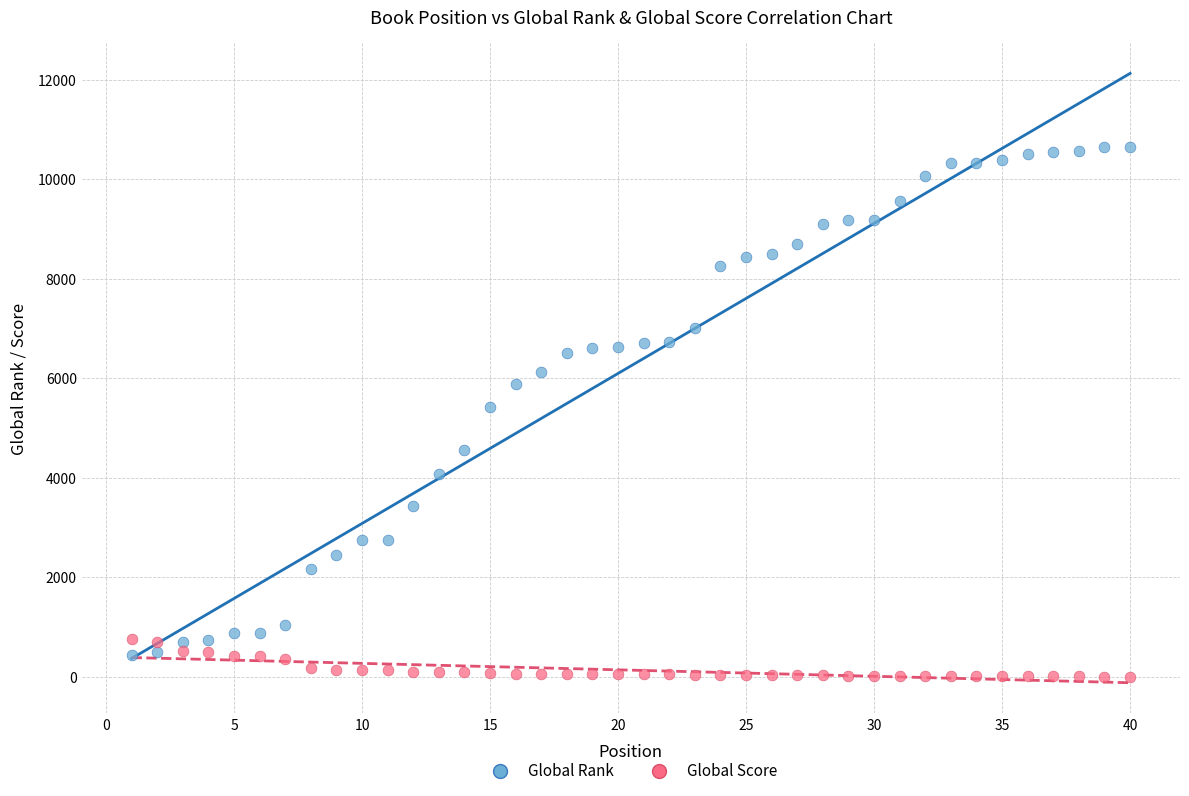

Which series has the widest spread of Y values?

Global Rank